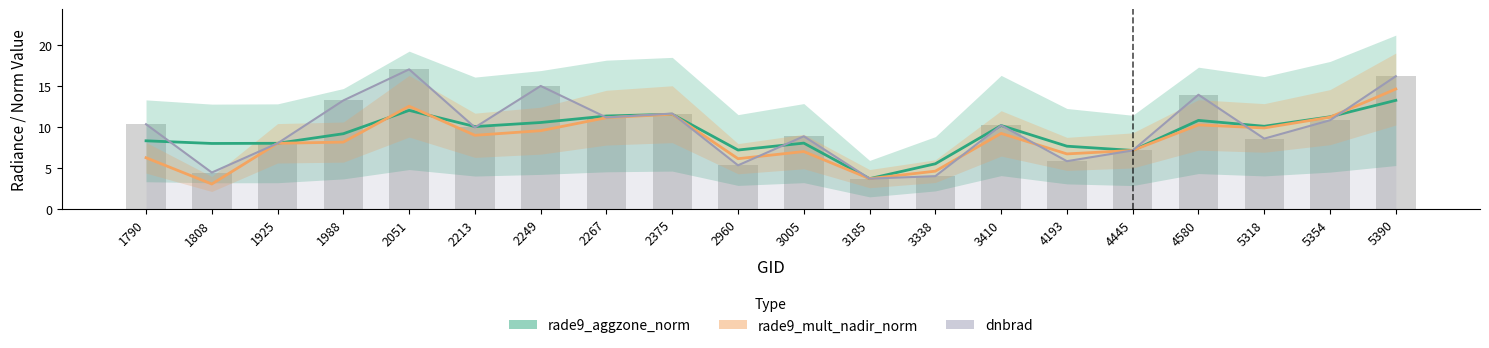

Between which two adjacent categories do dnbrad and rade9_mult_nadir_norm first intersect?

2375 and 2960